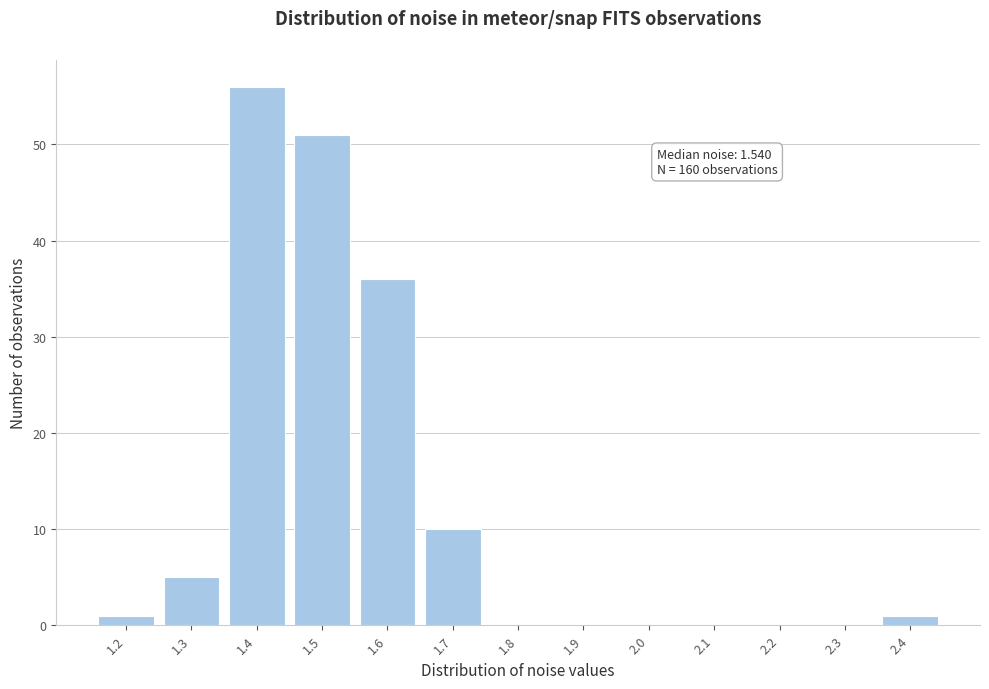

Reading left to right, list all the values displayed in this chart.

1.2=1	1.3=5	1.4=56	1.5=51	1.6=36	1.7=10	1.8=0	1.9=0	2.0=0	2.1=0	2.2=0	2.3=0	2.4=1